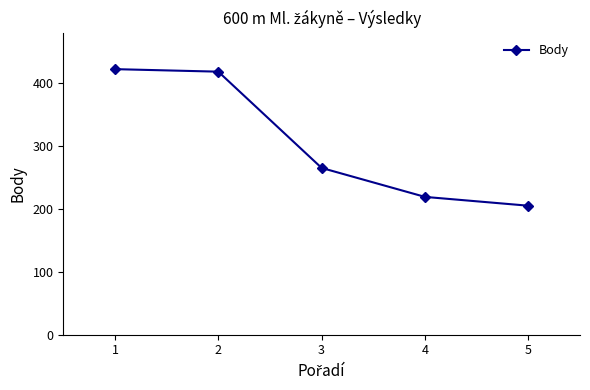

What is the smallest value displayed?

205